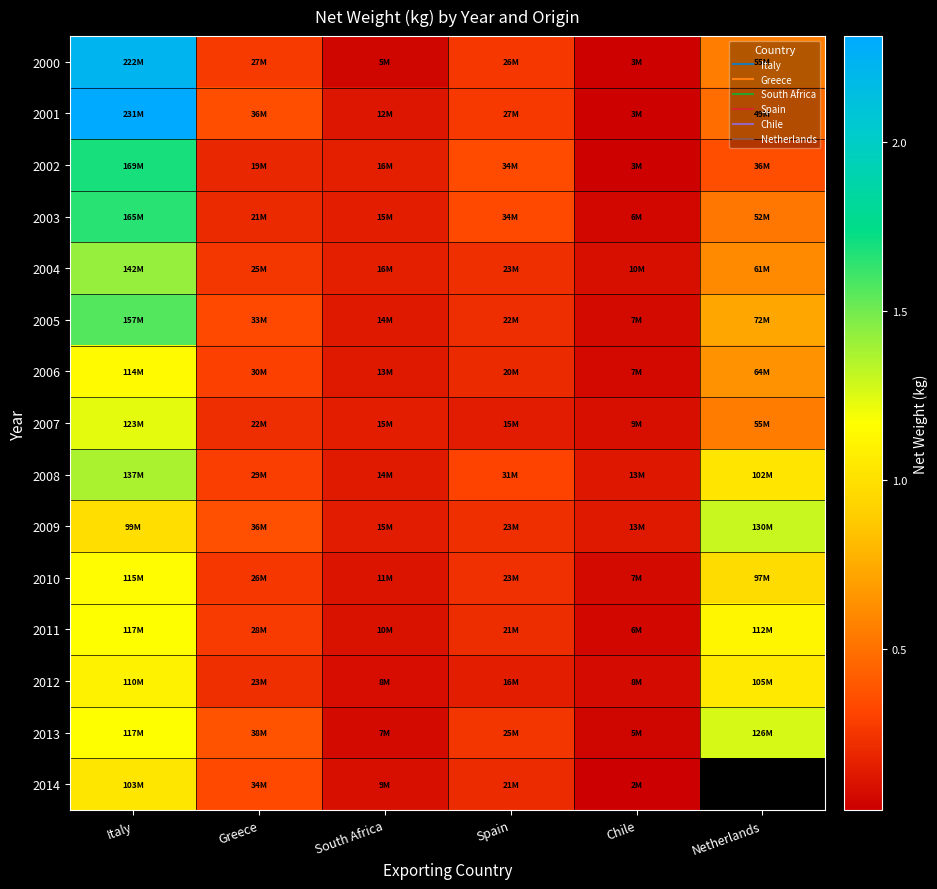

At which label does 2013 first exceed 37660613?

Italy